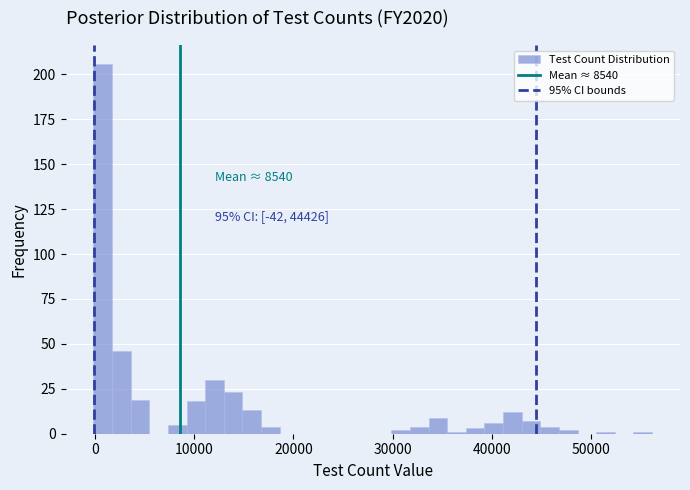

Read against the x-axis, roughly where is the centre of the tallest bar?

1000